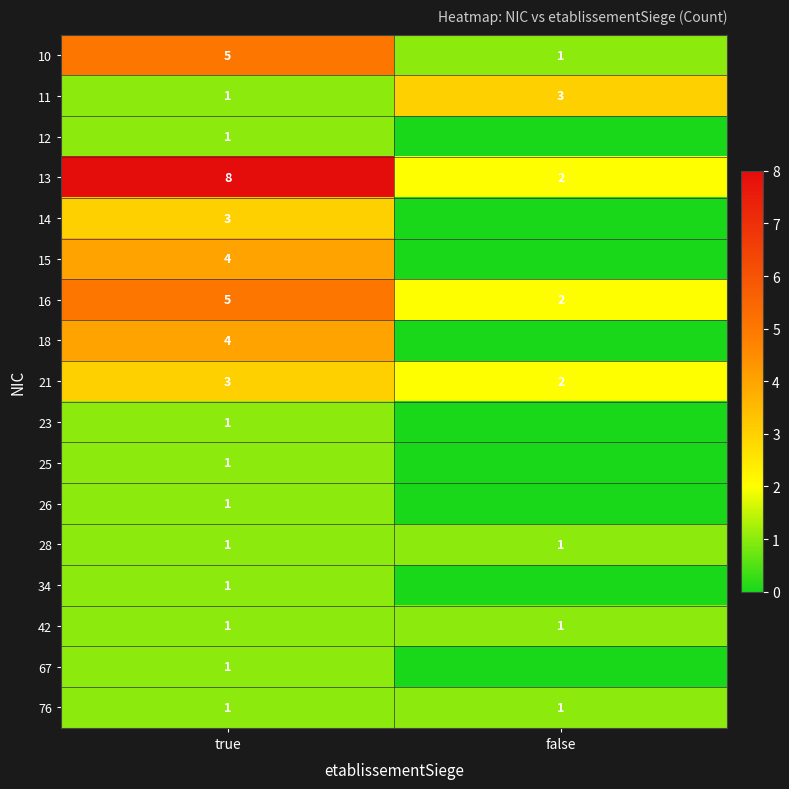

What is the highest value of the 21 series?

3